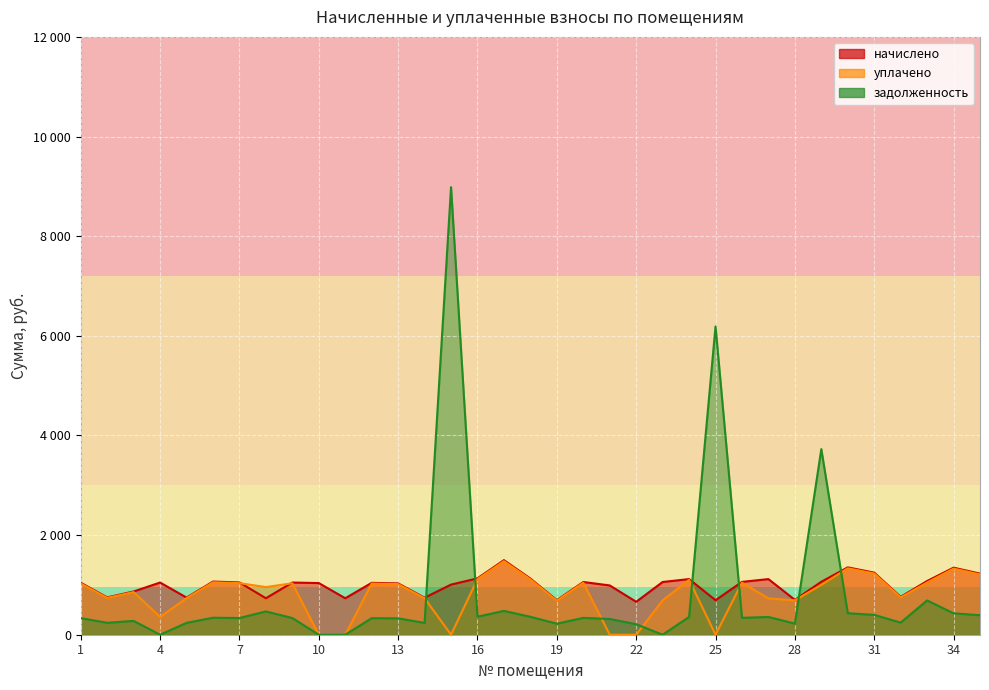

At 28, list the series in order from smallest to largest.

задолженность, уплачено, начислено